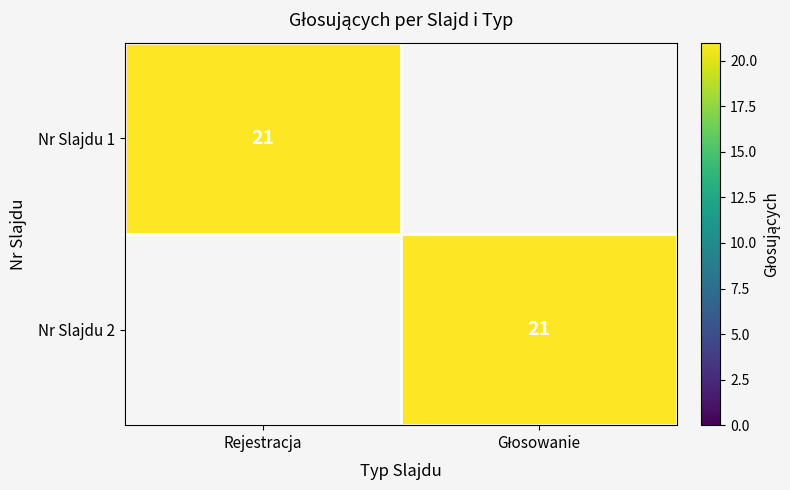

What is the total value across all series at Głosowanie?

21